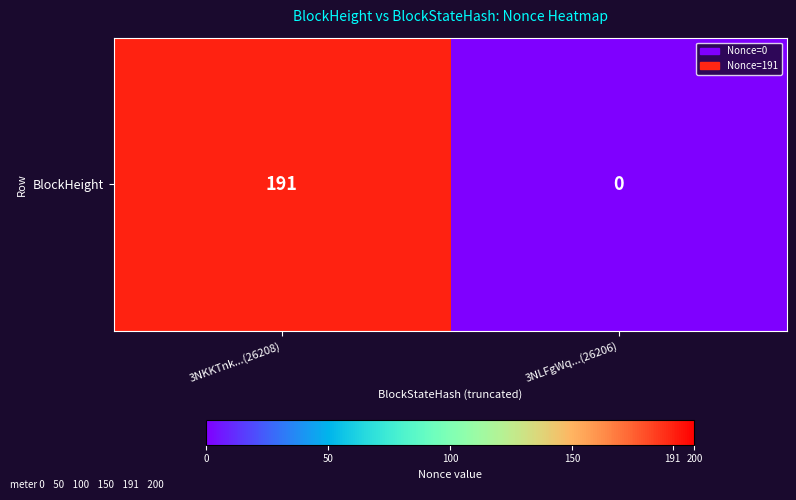

Reading right to left, list all the values displayed in this chart.

0	191